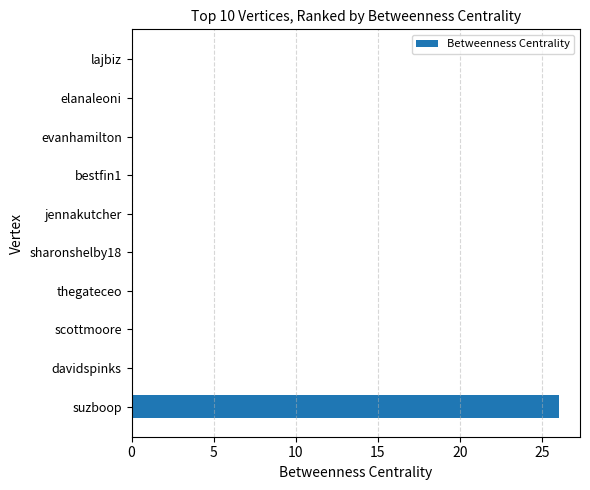

Reading bottom to top, extract all data points from this chart.

suzboop=26	davidspinks=0	scottmoore=0	thegateceo=0	sharonshelby18=0	jennakutcher=0	bestfin1=0	evanhamilton=0	elanaleoni=0	lajbiz=0